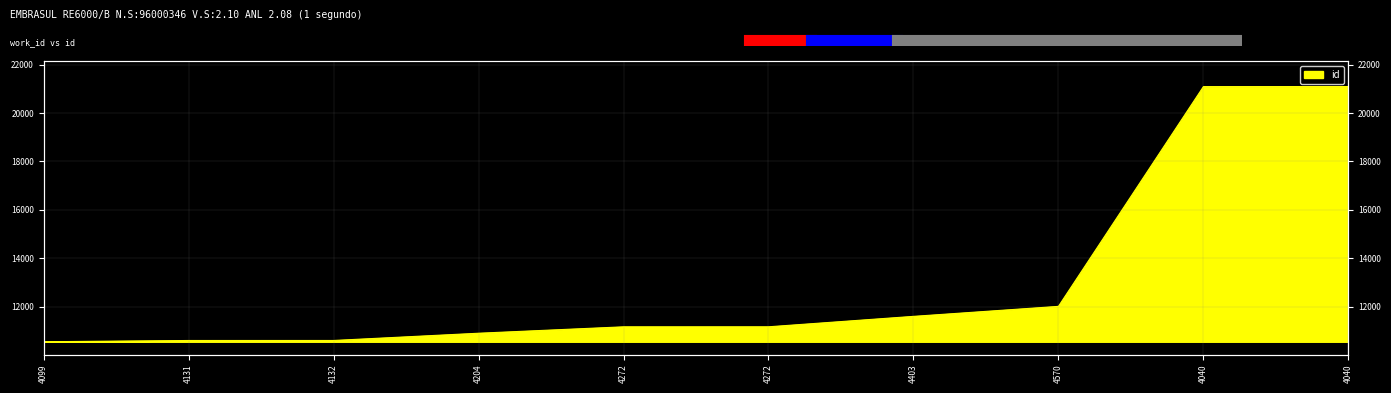

What is the difference between the second highest and minimum values?

10541